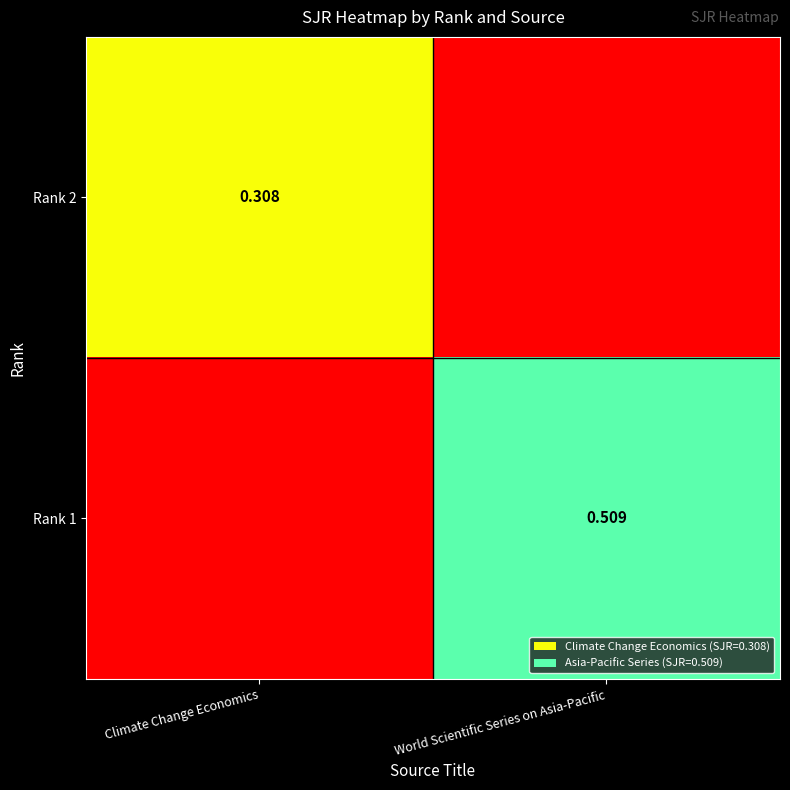

What is the spread (max minus min) of values at World Scientific Series on Asia-Pacific?

0.5